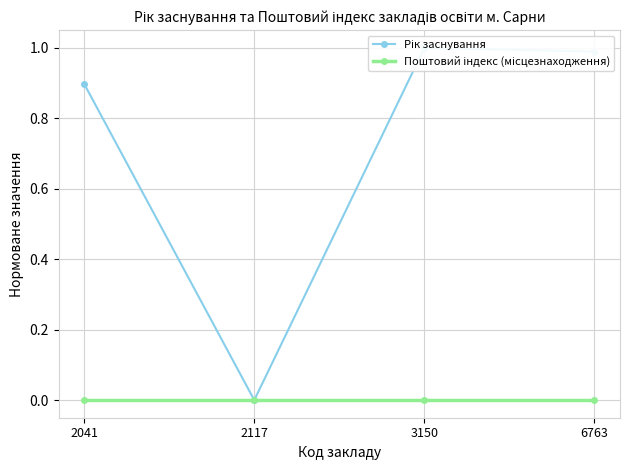

What is the spread (max minus min) of values at 6763?

1.0